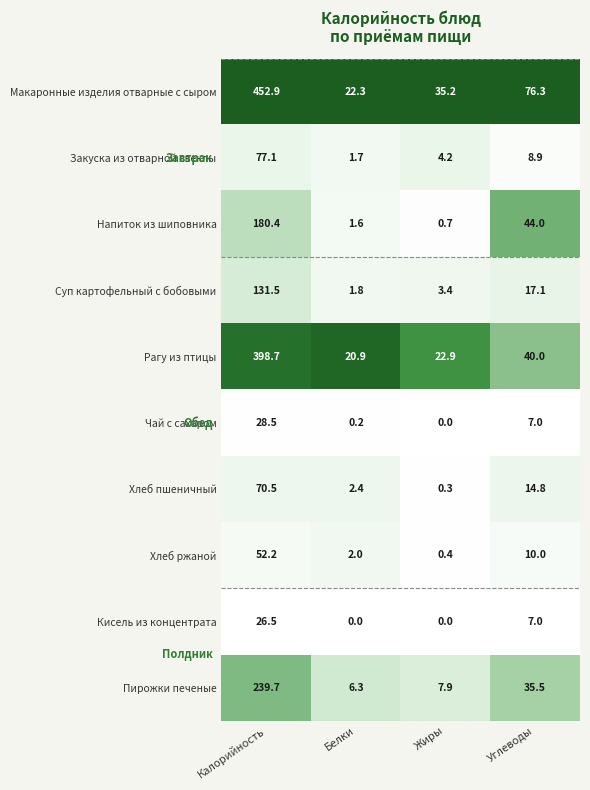

True or false: Суп картофельный с бобовыми has a value of 131.5 at Калорийность.

True